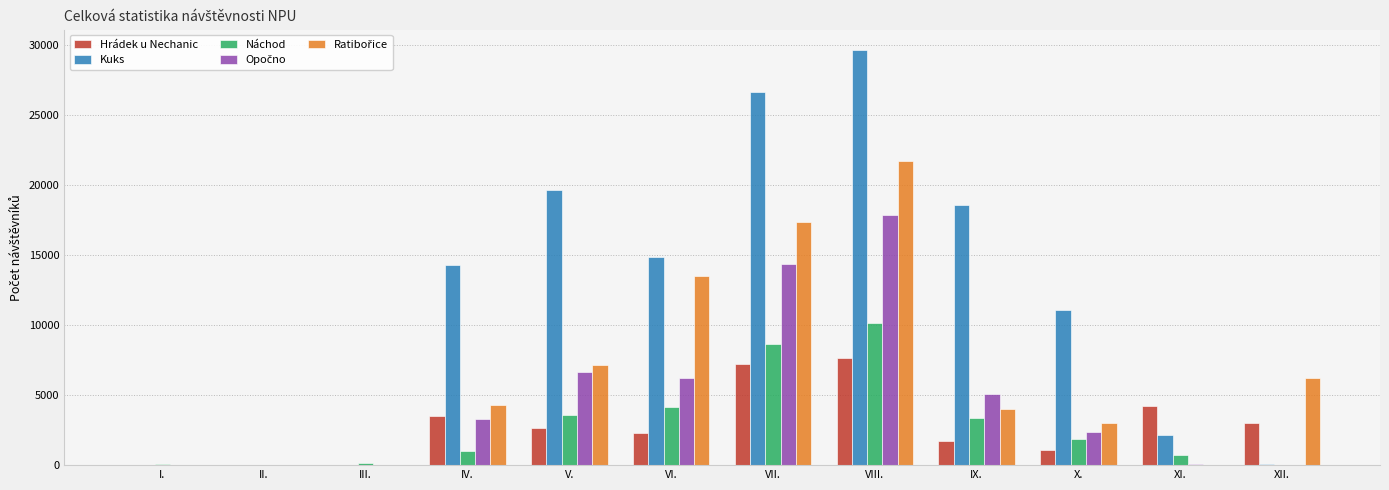

What is the spread (max minus min) of values at IX.?

16854